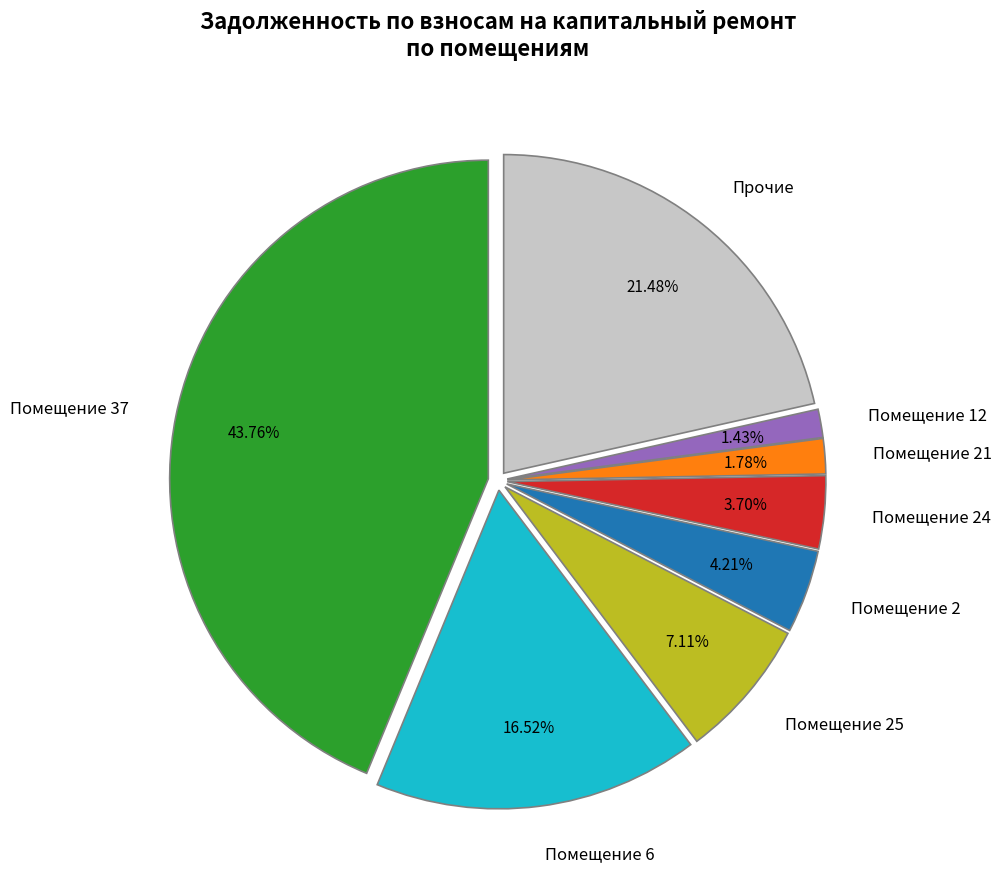

Which slice is the largest?

Помещение 37